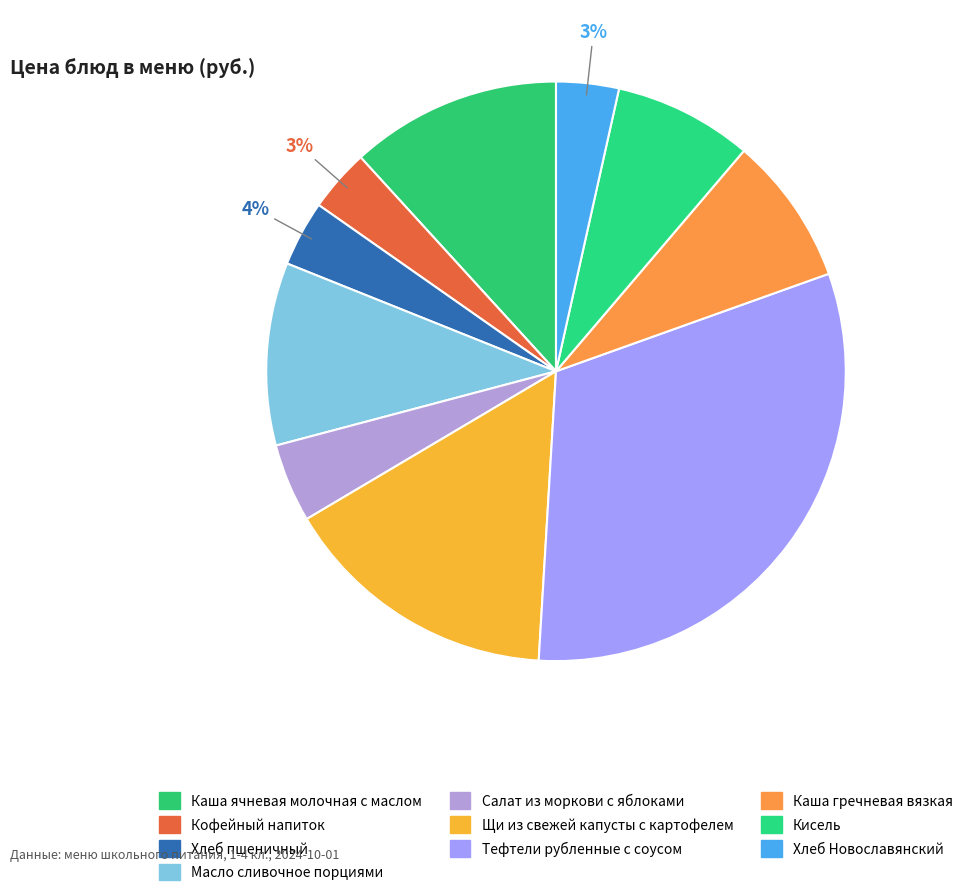

What is the change in value from Кофейный напиток to Кисель?

+4.4